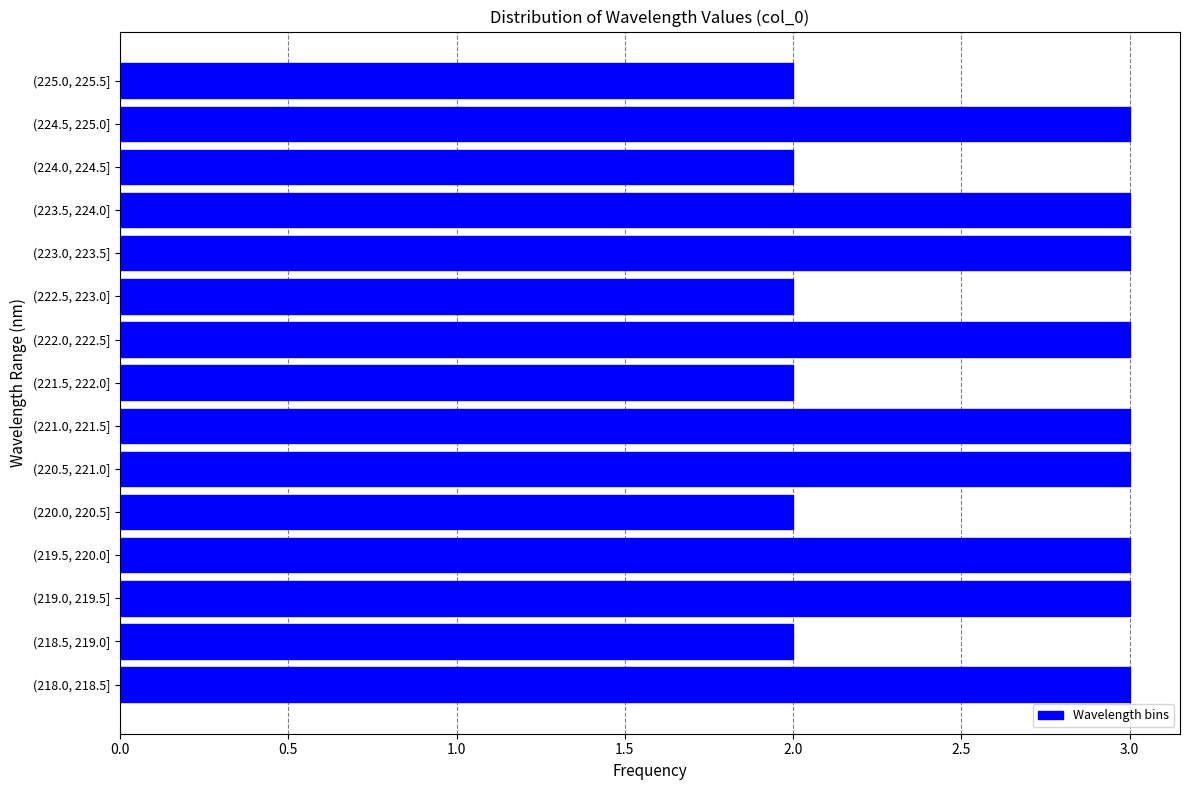

Reading top to bottom, list all the values displayed in this chart.

(225.0, 225.5]=2	(224.5, 225.0]=3	(224.0, 224.5]=2	(223.5, 224.0]=3	(223.0, 223.5]=3	(222.5, 223.0]=2	(222.0, 222.5]=3	(221.5, 222.0]=2	(221.0, 221.5]=3	(220.5, 221.0]=3	(220.0, 220.5]=2	(219.5, 220.0]=3	(219.0, 219.5]=3	(218.5, 219.0]=2	(218.0, 218.5]=3